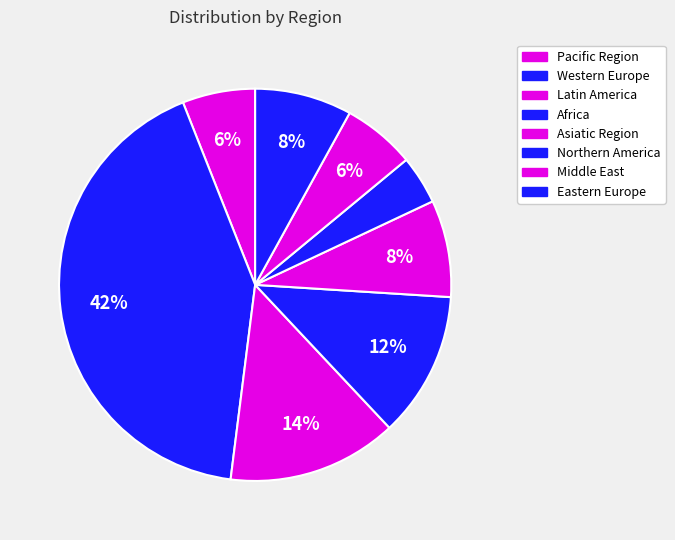

How many segments does this pie chart have?

8